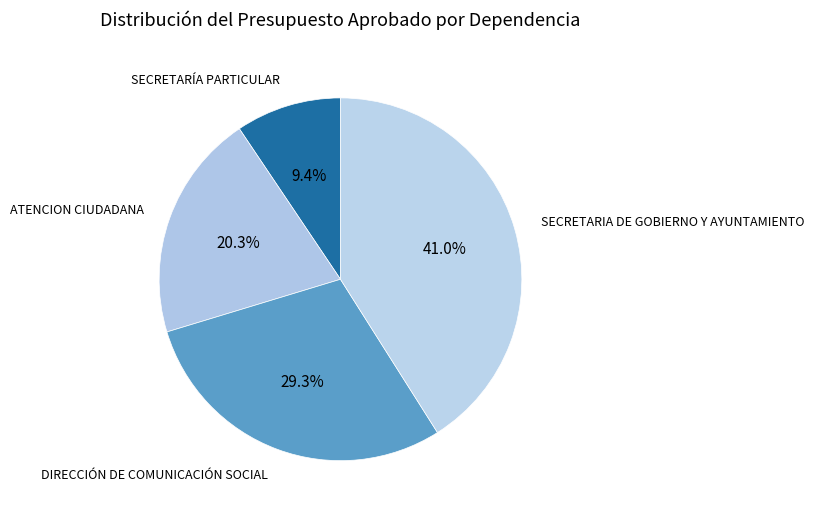

Which slice is the largest?

SECRETARIA DE GOBIERNO Y AYUNTAMIENTO